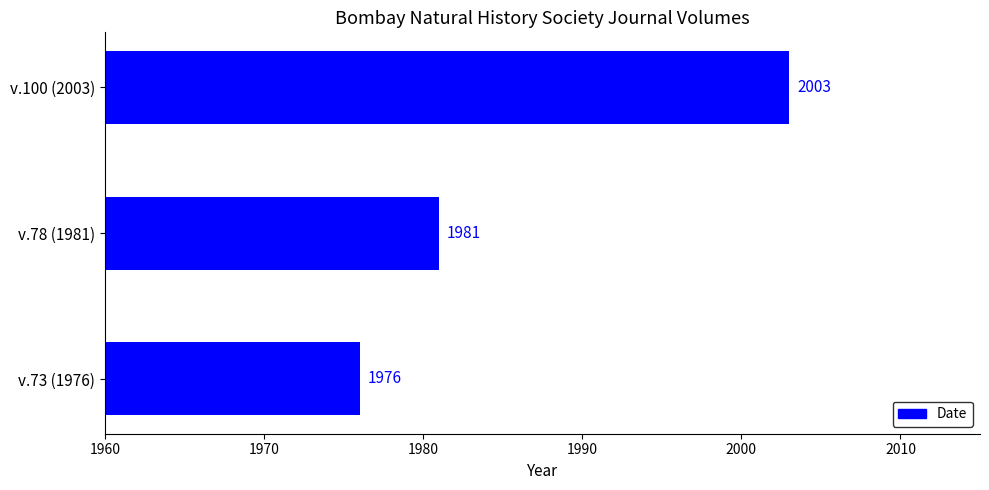

Does the chart contain any negative values?

No